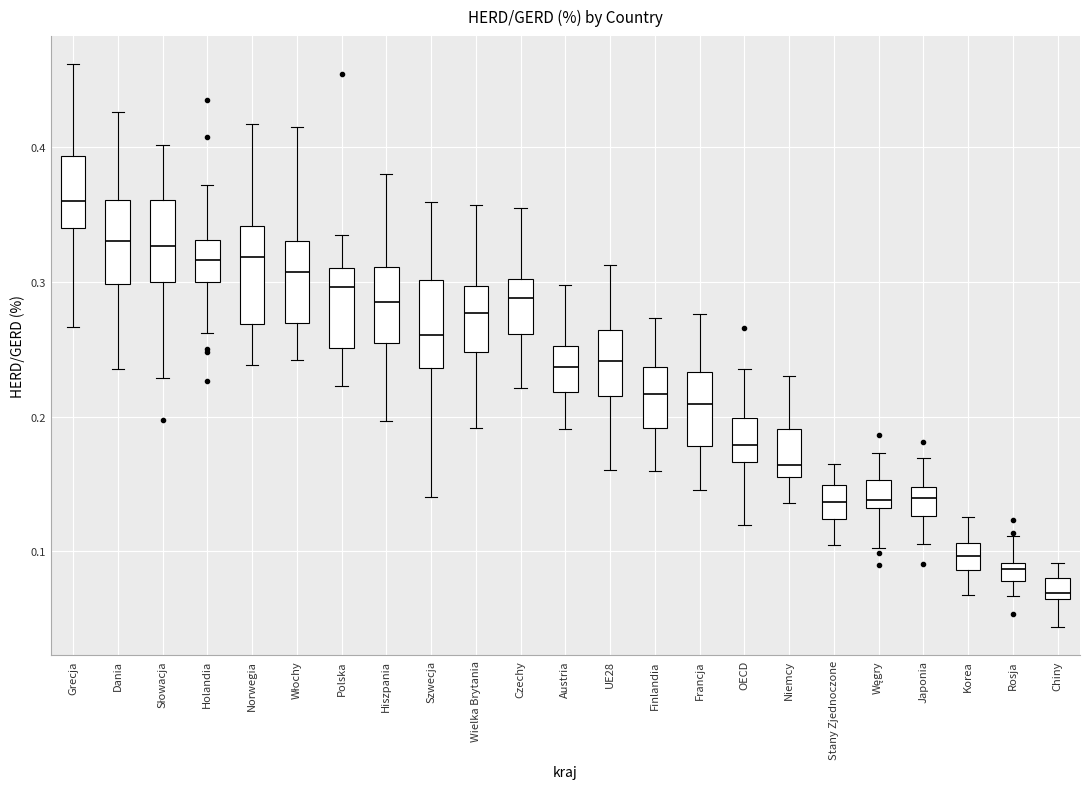

Where does the upper whisker of the box for Niemcy end on the y-axis? The values are not printed on the chart, so give them approximately, as read against the axis.

0.23